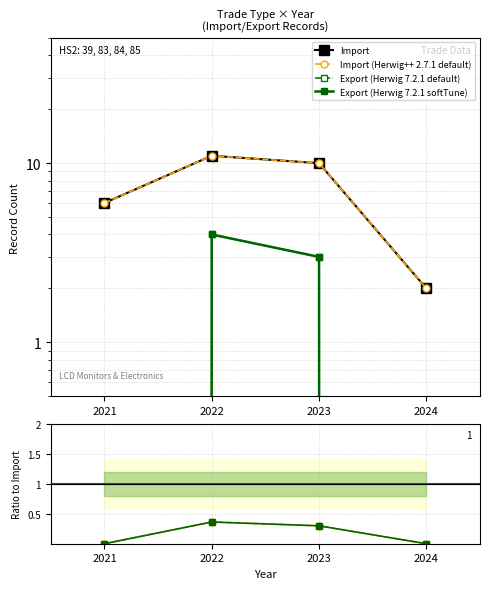

Is it true that Export/Import equals 0.4 at 2022?

True